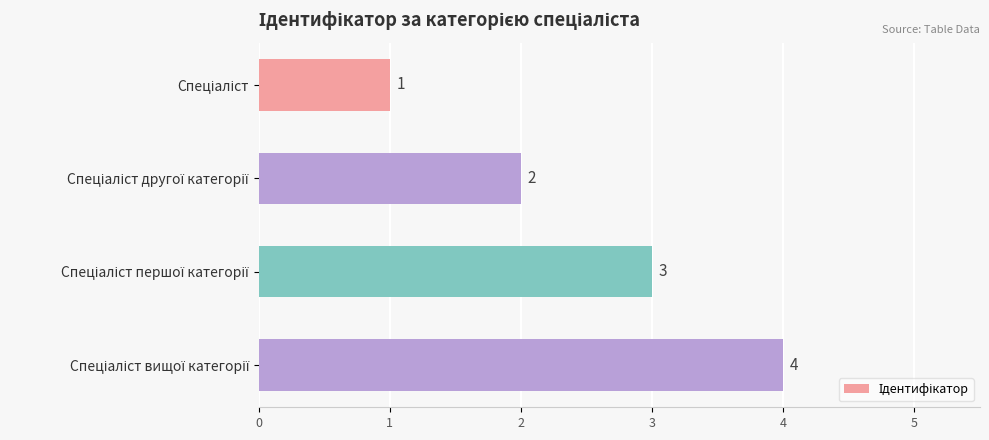

Count the values in the range 2 to 4.

3